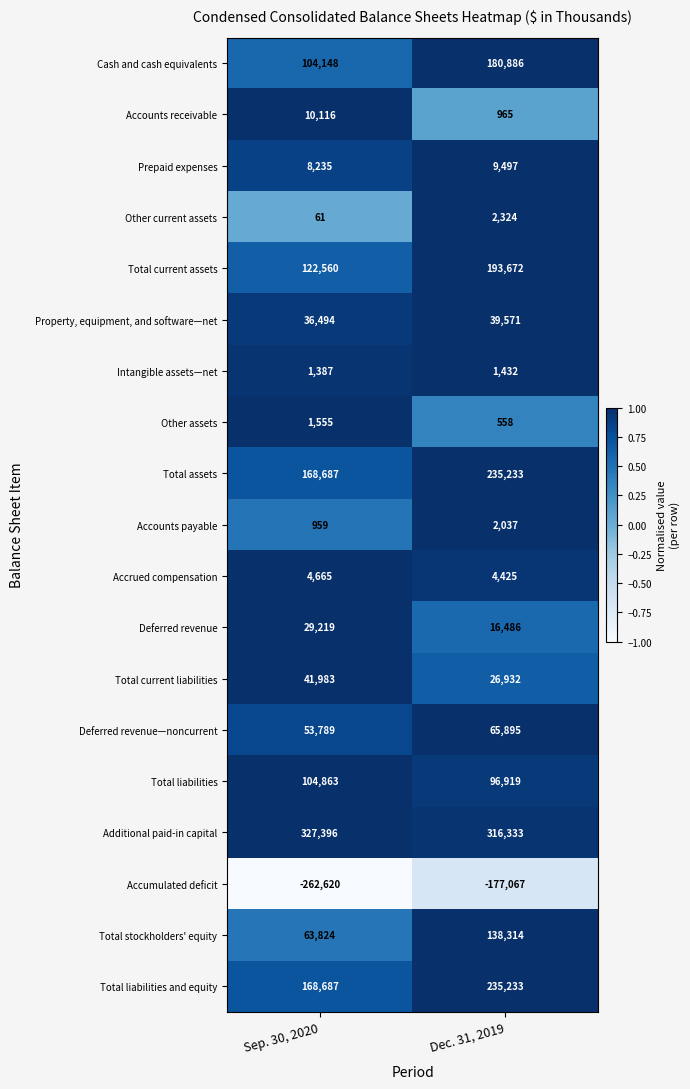

Is the value of Accounts payable at Sep. 30, 2020 greater than the value of Intangible assets—net at Sep. 30, 2020?

No